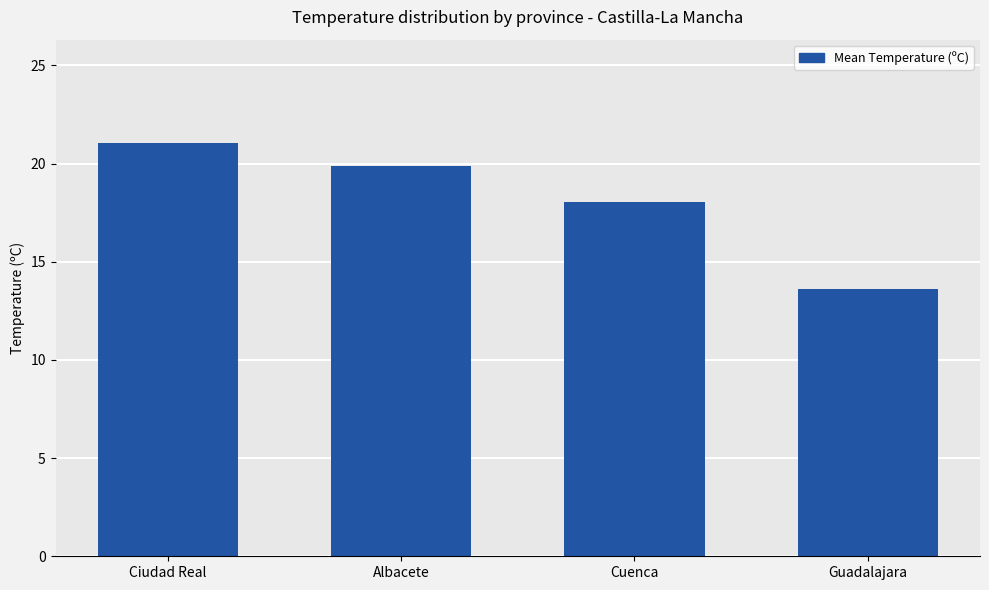

Is it true that the value at Guadalajara is 13.6?

True